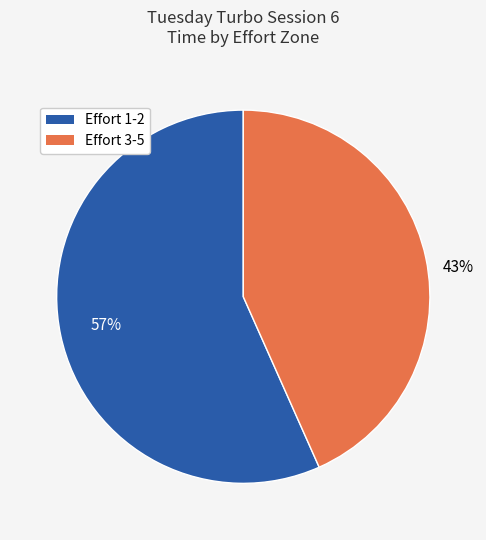

Is there a majority slice in this chart?

Yes